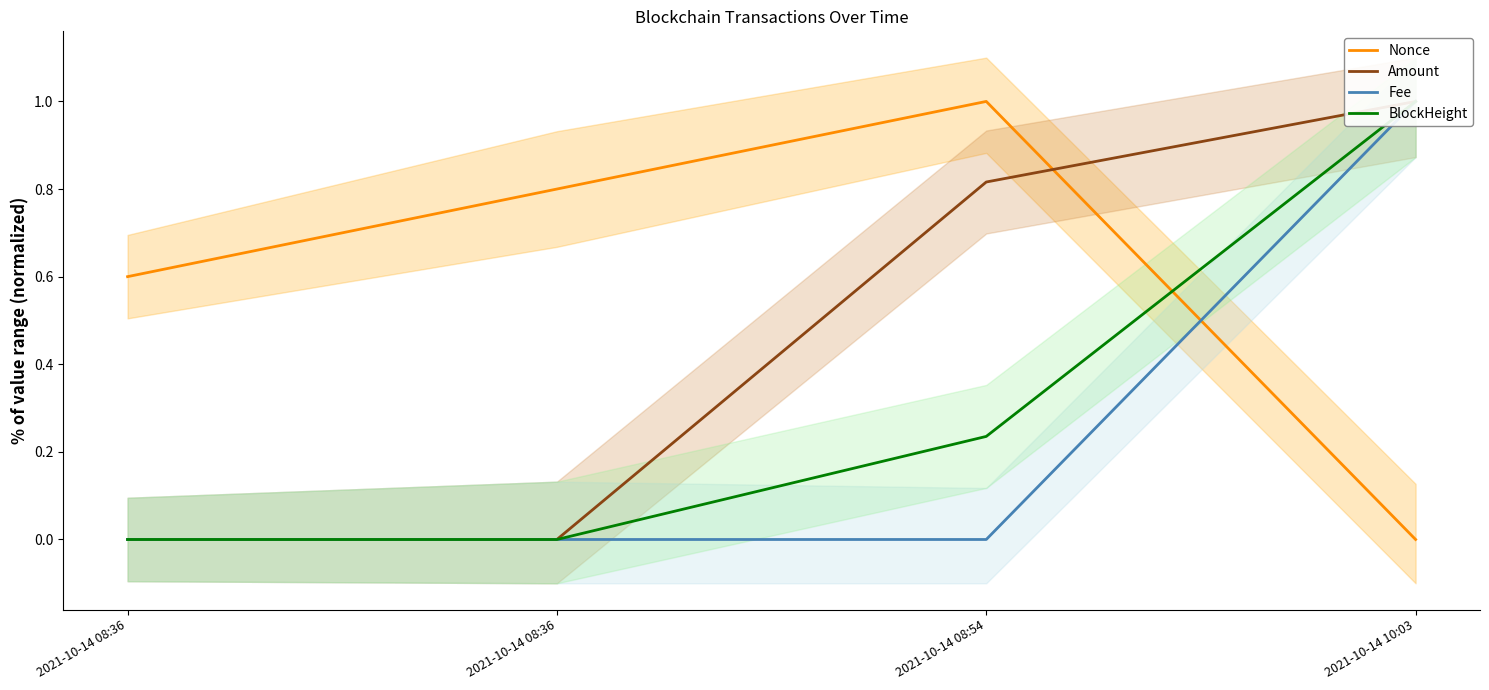

Reading left to right, what are all the values shown in this chart?

Nonce: 0.6	0.8	1.0	0.0
Amount: 0.0	0.0	0.8	1.0
Fee: 0.0	0.0	0.0	1.0
BlockHeight: 0.0	0.0	0.2	1.0